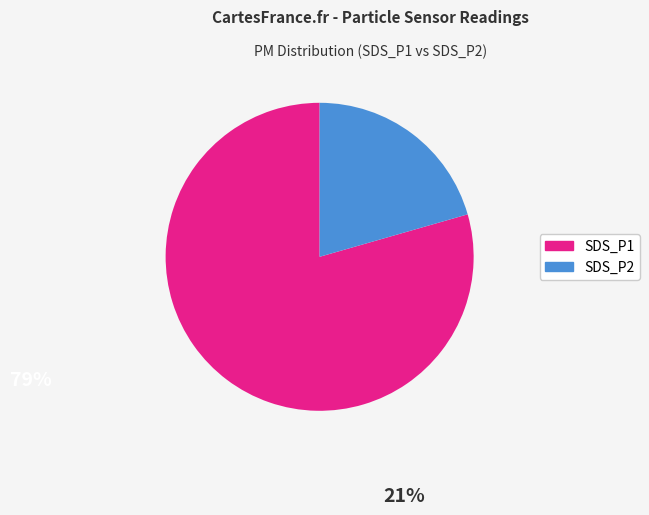

Rank the categories by value from lowest to highest.

SDS_P2, SDS_P1